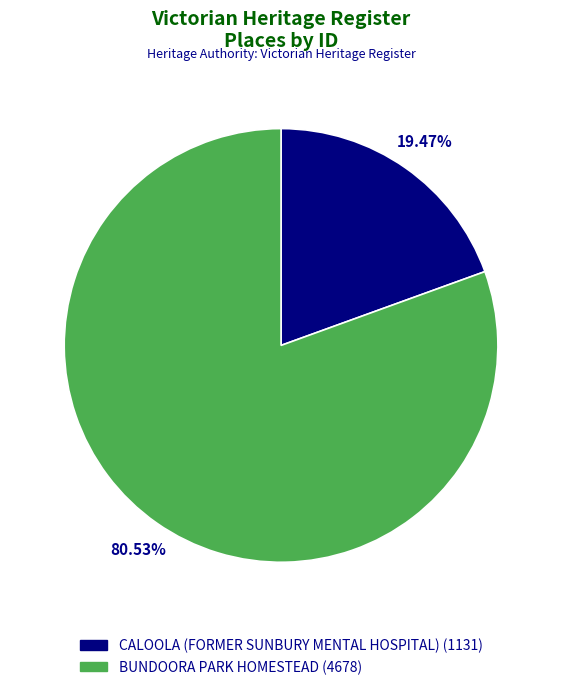

Is it true that CALOOLA (FORMER SUNBURY MENTAL HOSPITAL) is 19% of the pie?

True